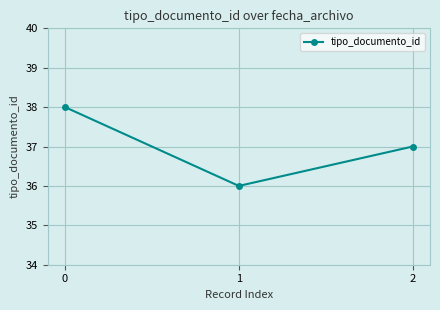

List the labels in order of value, largest first.

0, 2, 1